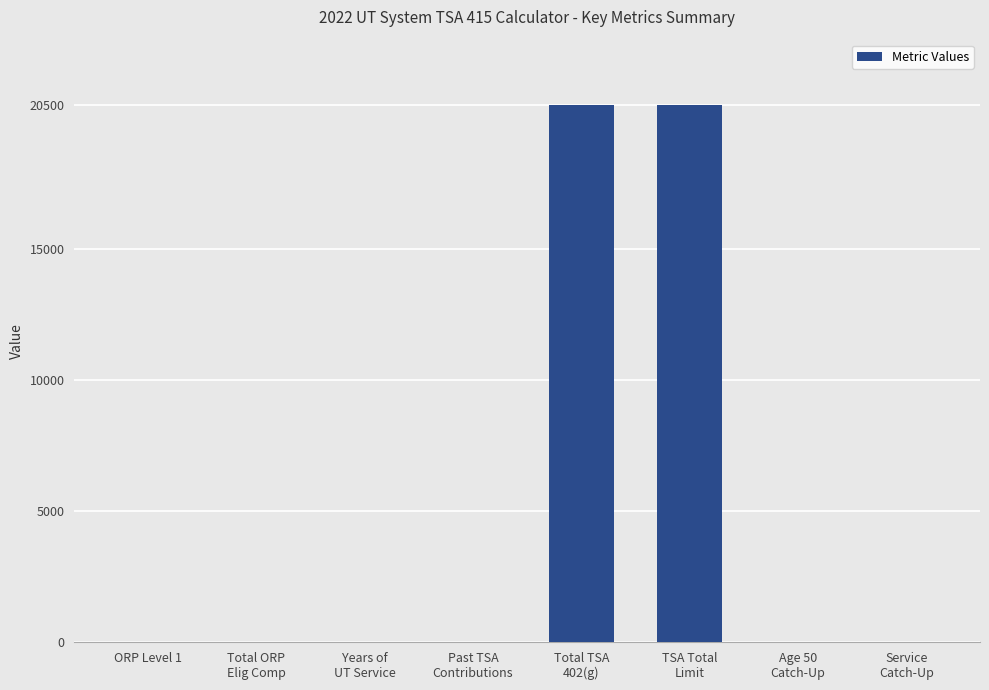

What is the greatest value displayed?

20500